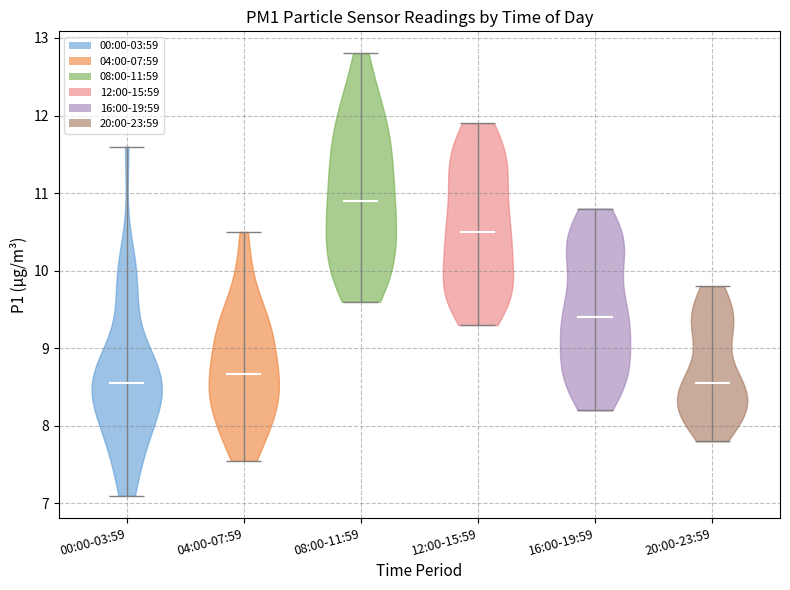

Reading left to right, read every violin against the y-axis: where its median line is, and the lowest and highest points it reaches. The values are not printed on the chart, so give them approximately, as read against the axis.

00:00-03:59: median line 8.6, lowest point 7.1, highest point 11.6
04:00-07:59: median line 8.7, lowest point 7.6, highest point 10.5
08:00-11:59: median line 10.9, lowest point 9.6, highest point 12.8
12:00-15:59: median line 10.5, lowest point 9.3, highest point 11.9
16:00-19:59: median line 9.4, lowest point 8.2, highest point 10.8
20:00-23:59: median line 8.6, lowest point 7.8, highest point 9.8